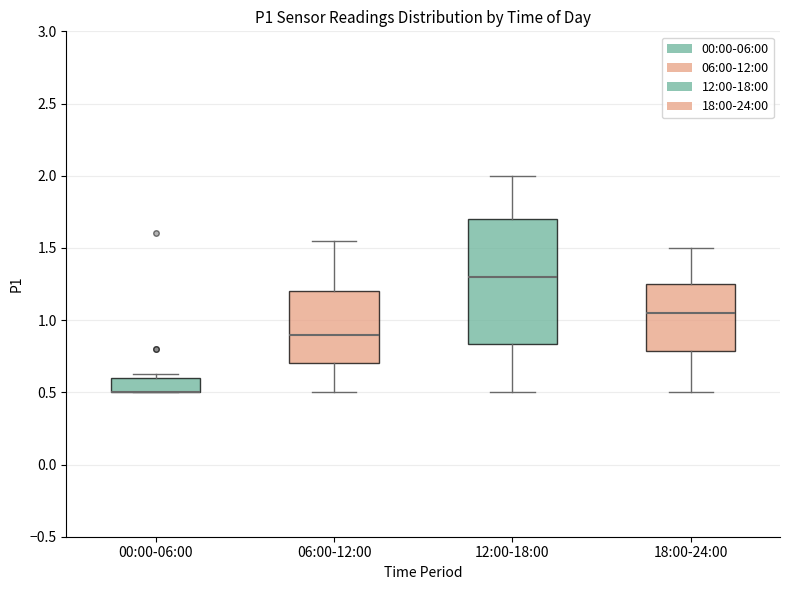

Reading left to right, transcribe this box plot: for each box, give where its median line is, the range the box spans, and where its two whiskers end, as read against the y-axis. The values are not printed on the chart, so give them approximately, as read against the axis.

00:00-06:00: median 0.50 (drawn on the box's lower edge), box 0.50 to 0.60, whiskers 0.50 to 0.65
06:00-12:00: median 0.90, box 0.70 to 1.20, whiskers 0.50 to 1.55
12:00-18:00: median 1.30, box 0.85 to 1.70, whiskers 0.50 to 2.00
18:00-24:00: median 1.05, box 0.80 to 1.25, whiskers 0.50 to 1.50